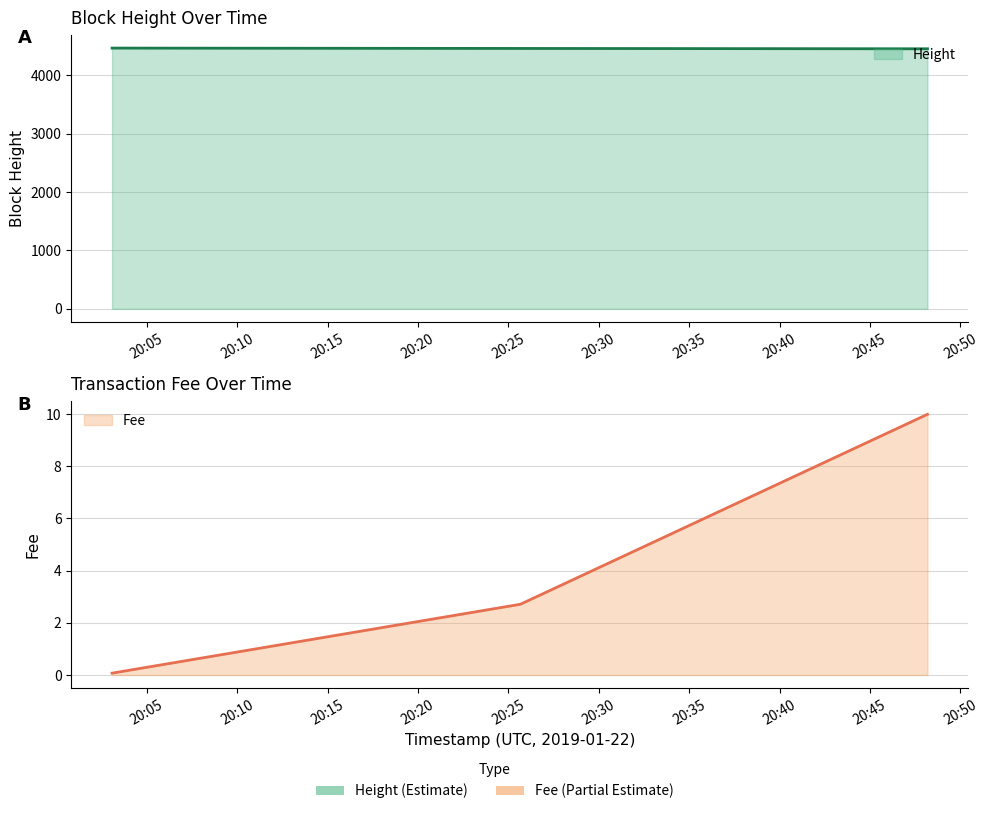

What is the average value of the Fee series?

4.3